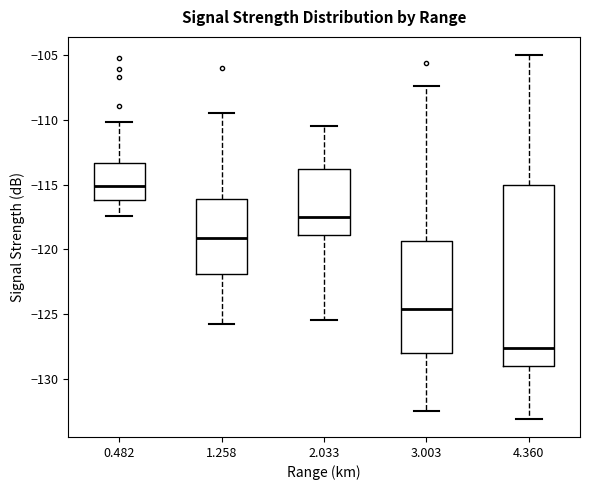

Reading left to right, transcribe this box plot: for each box, give where its median line is, the range the box spans, and where its two whiskers end, as read against the y-axis. The values are not printed on the chart, so give them approximately, as read against the axis.

0.482: median -115.0, box -116.0 to -113.5, whiskers -117.5 to -110.0
1.258: median -119.0, box -122.0 to -116.0, whiskers -126.0 to -109.5
2.033: median -117.5, box -119.0 to -114.0, whiskers -125.5 to -110.5
3.003: median -124.5, box -128.0 to -119.5, whiskers -132.5 to -107.5
4.360: median -127.5, box -129.0 to -115.0, whiskers -133.0 to -105.0